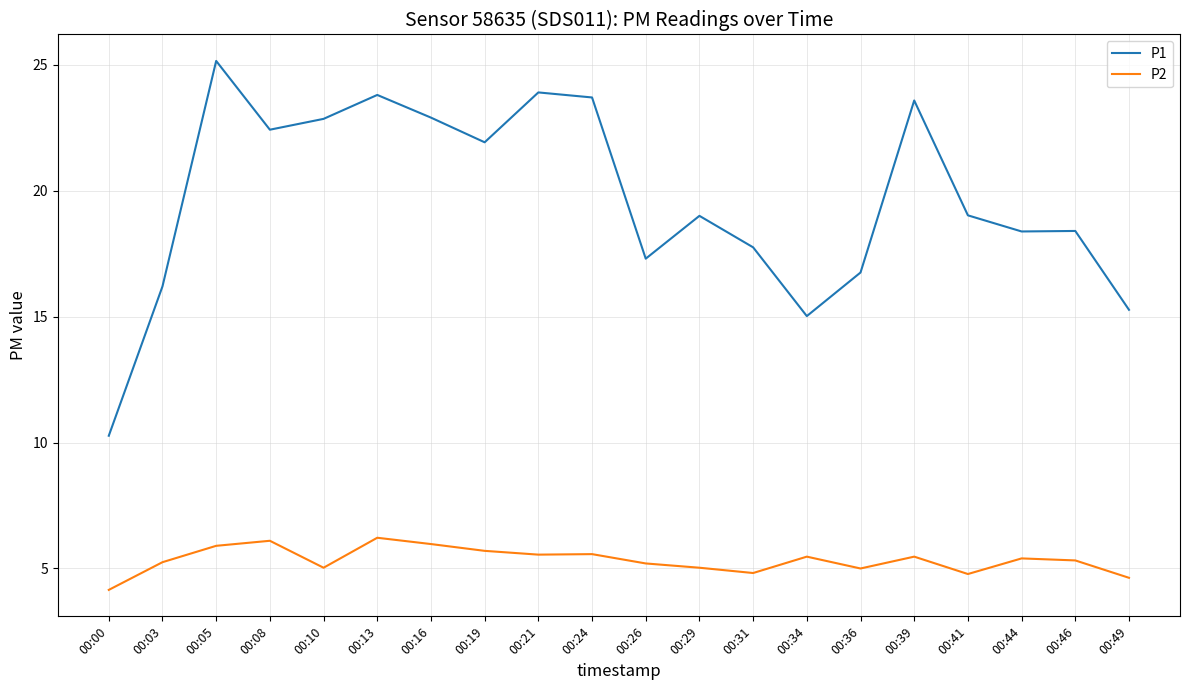

What is the difference between the P2 values at 00:08 and 00:13?

0.1